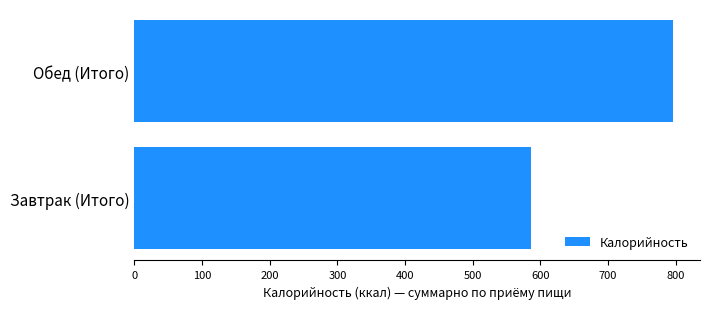

How many values are below 796?

1